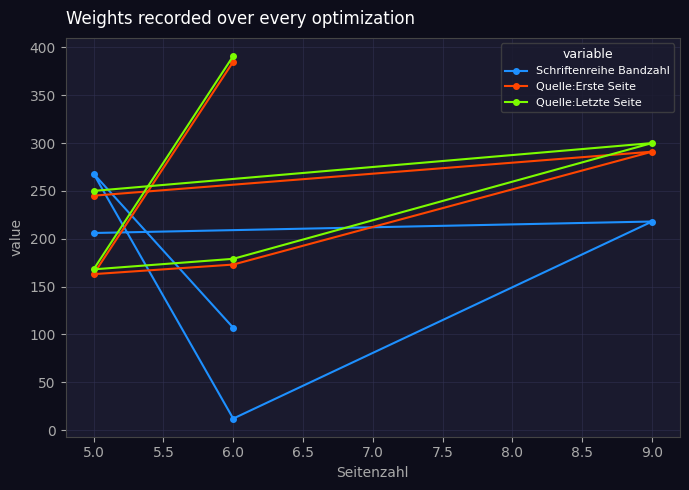

Does the chart have visible grid lines?

Yes